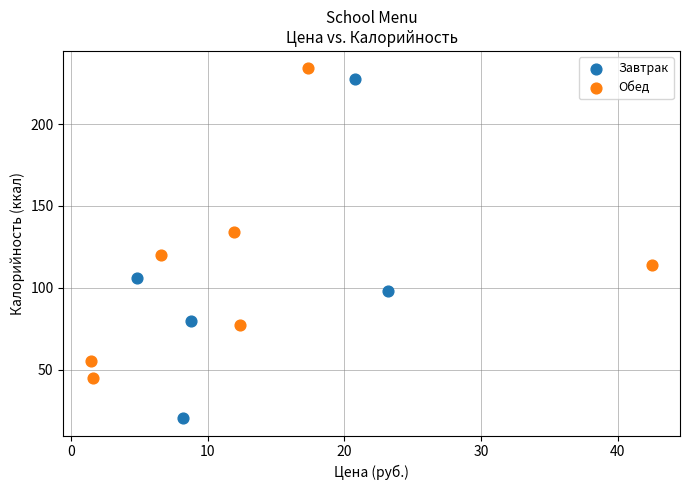

Which series has the widest spread of Y values?

Завтрак